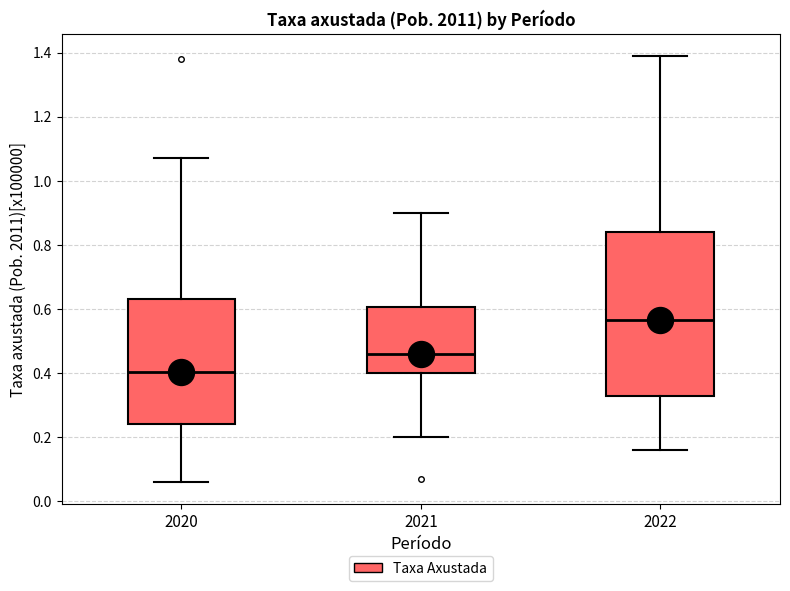

Comparing the boxes themselves (not the whiskers), which one is the tallest?

2022